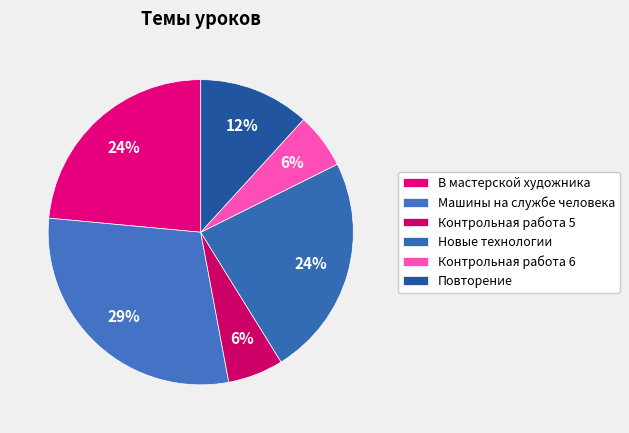

How many slices are in this pie chart?

6